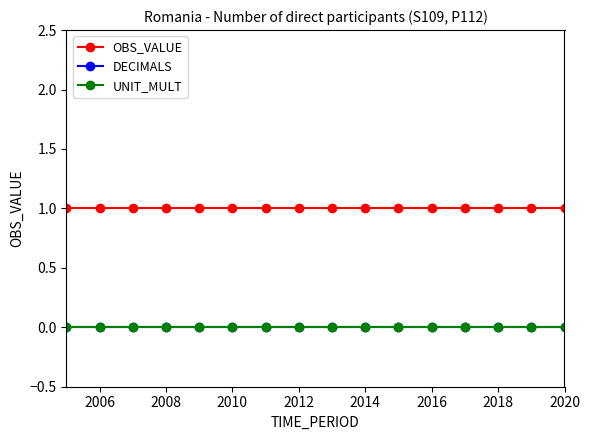

Is this an area chart (filled region under the line)?

No